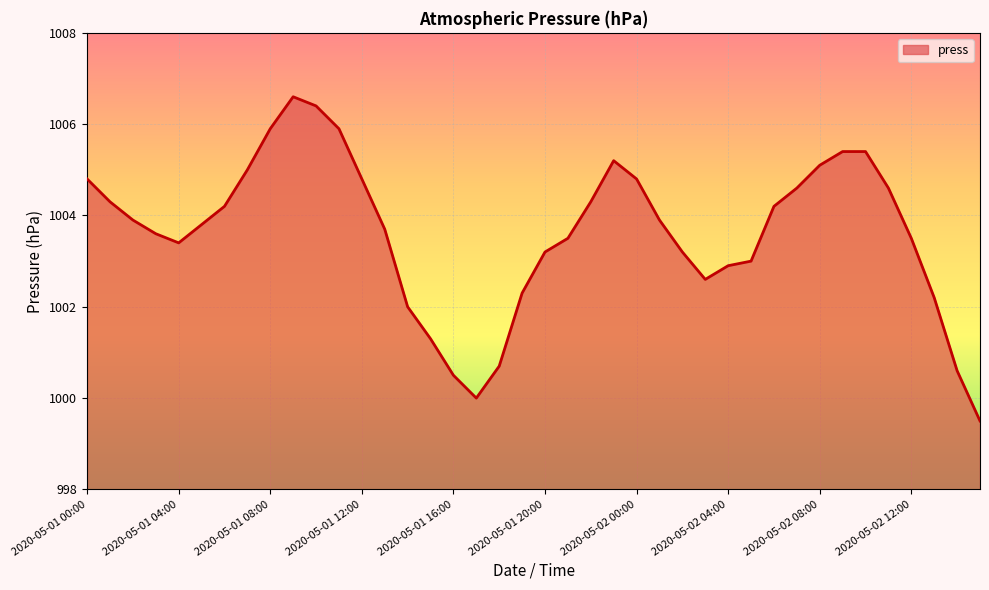

What is the greatest value displayed?

1006.6